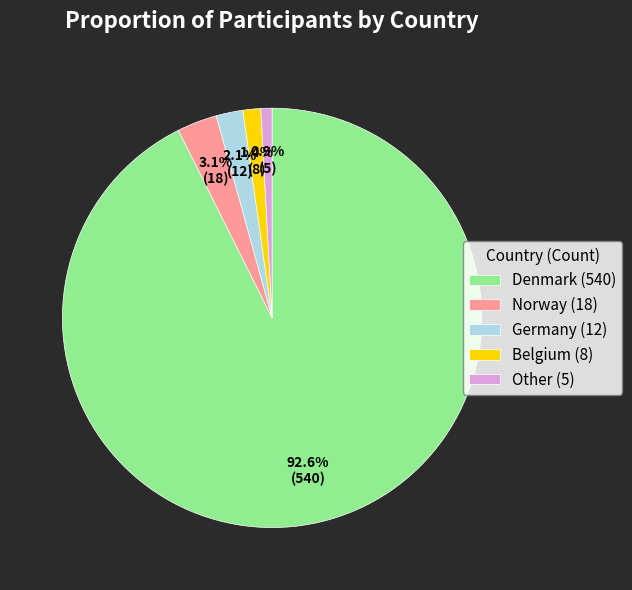

To the nearest percent, what percentage of the pie is Norway?

3%